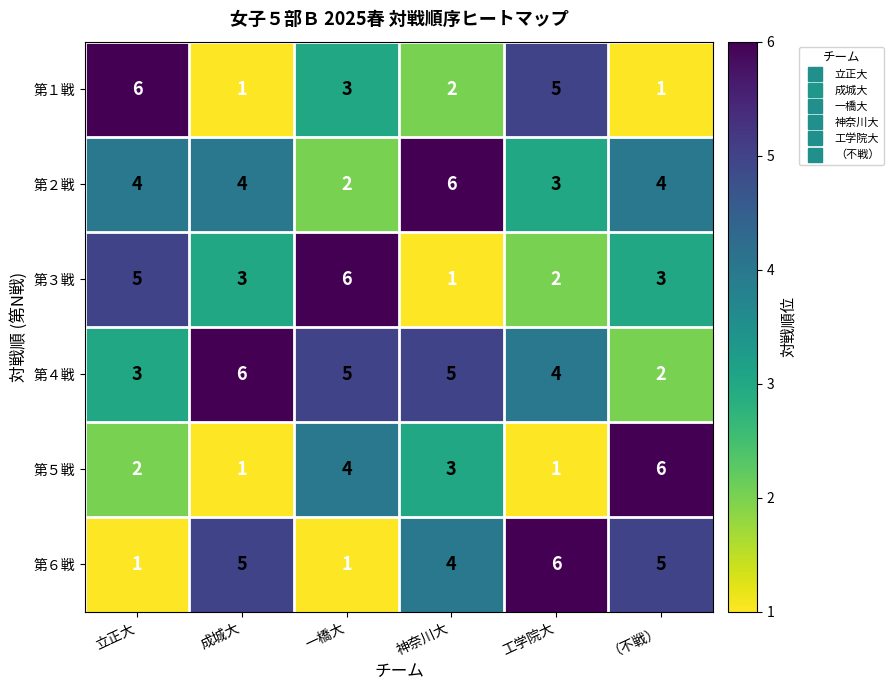

What is the maximum value for 第３戦?

6